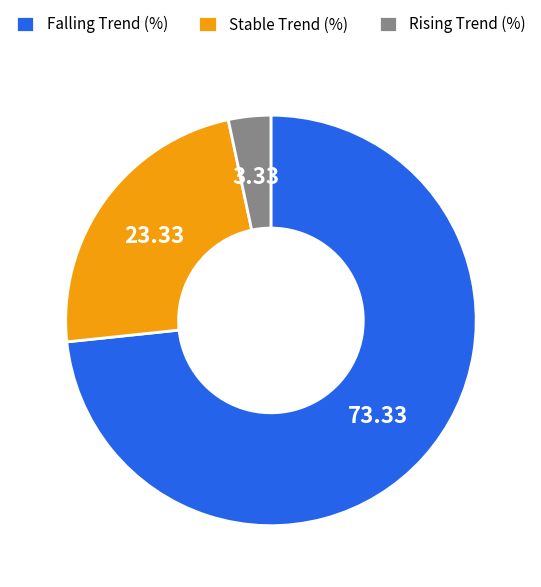

Which has a higher value, Falling Trend (%) or Rising Trend (%)?

Falling Trend (%)